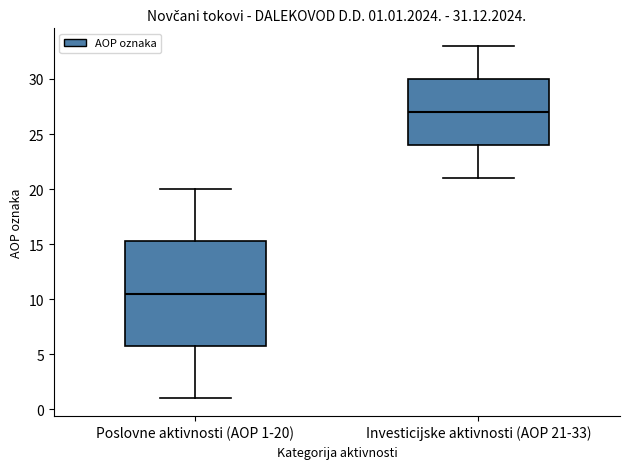

Comparing the boxes themselves (not the whiskers), which one is the tallest?

Poslovne aktivnosti (AOP 1-20)